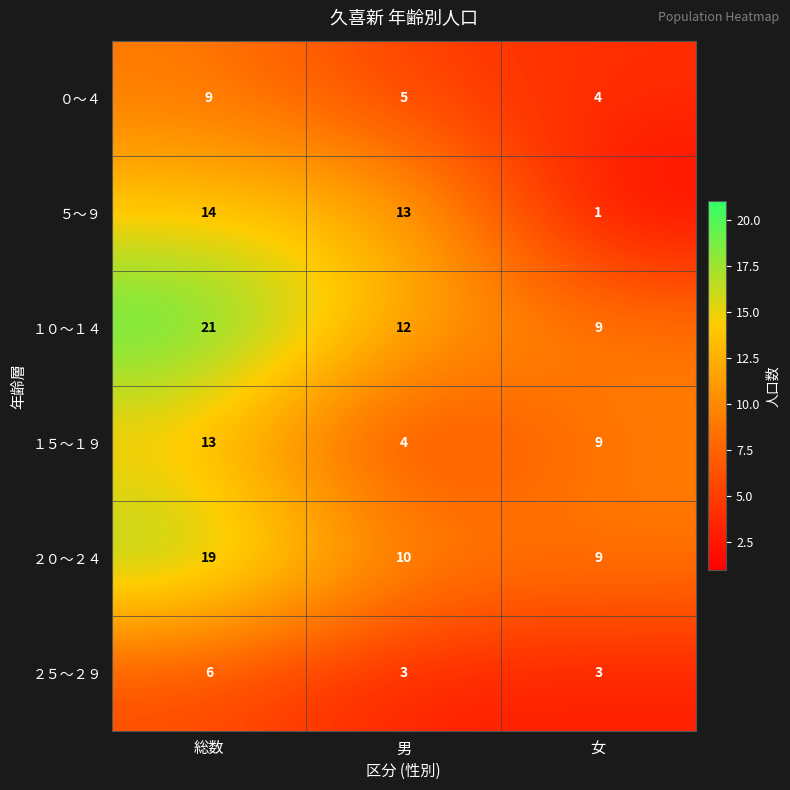

Reading left to right, what are all the values shown in this chart?

０～４: 9	5	4
５～９: 14	13	1
１０～１４: 21	12	9
１５～１９: 13	4	9
２０～２４: 19	10	9
２５～２９: 6	3	3